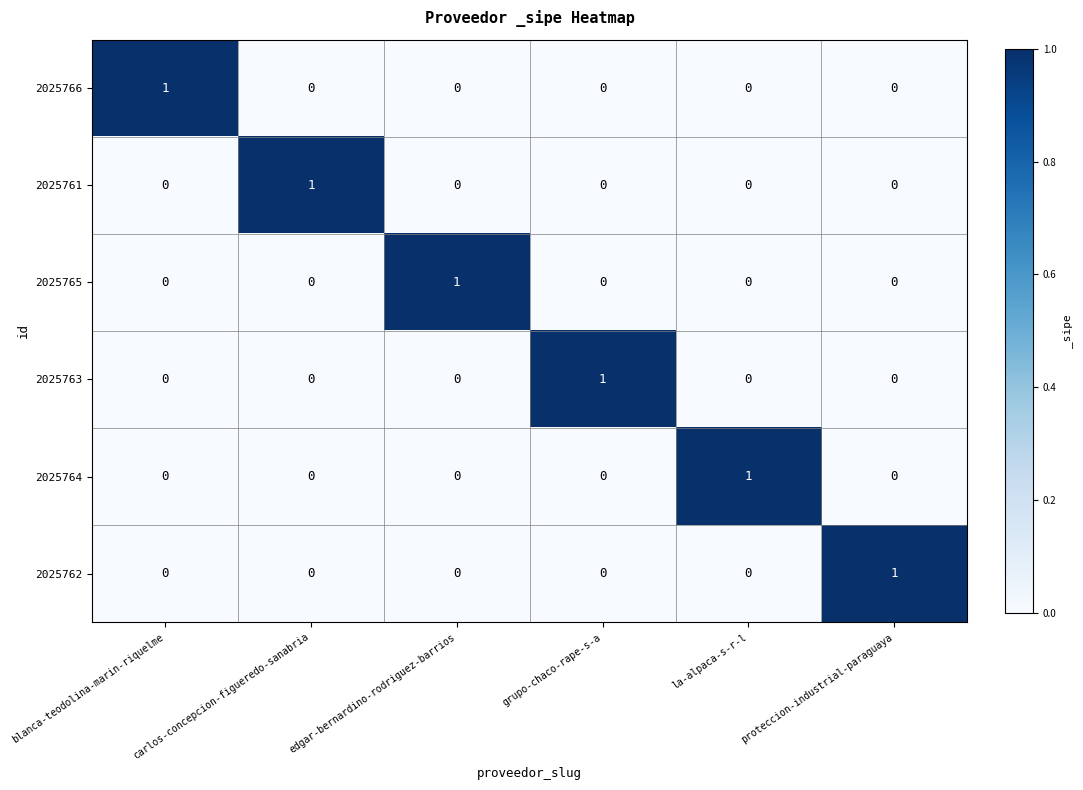

Which category has the highest value in the 2025765 series?

edgar-bernardino-rodriguez-barrios